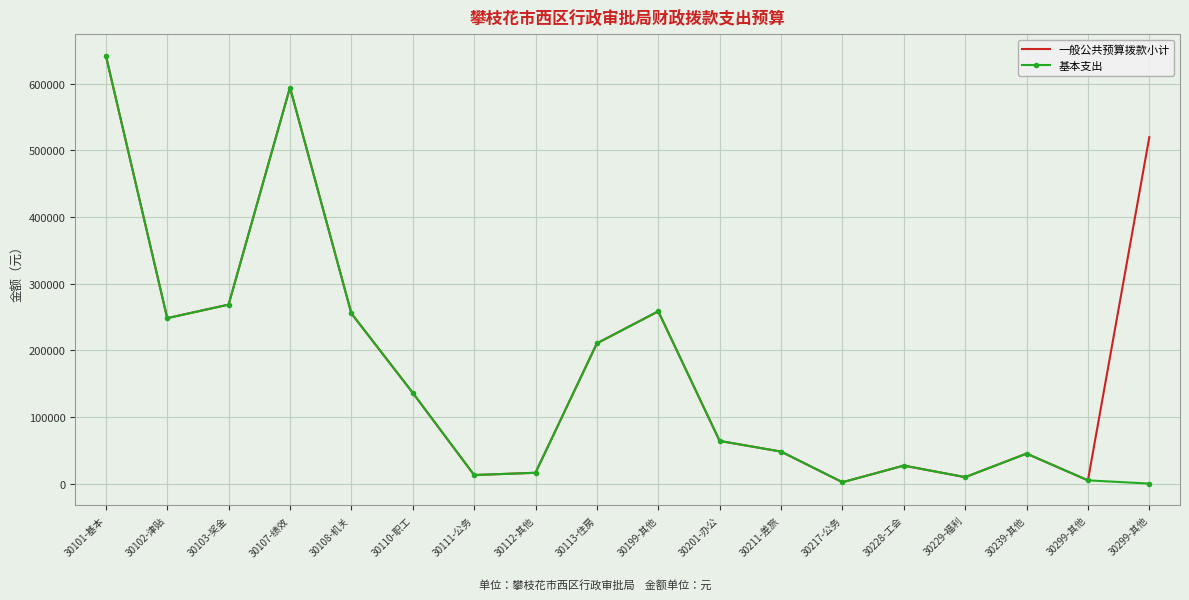

What are all the series names shown in the legend?

一般公共预算拨款小计, 基本支出